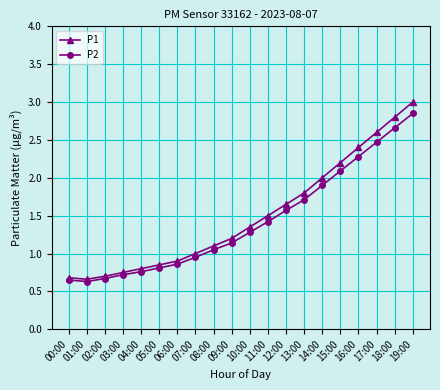

Is the value of P2 at 09:00 greater than the value of P1 at 03:00?

Yes